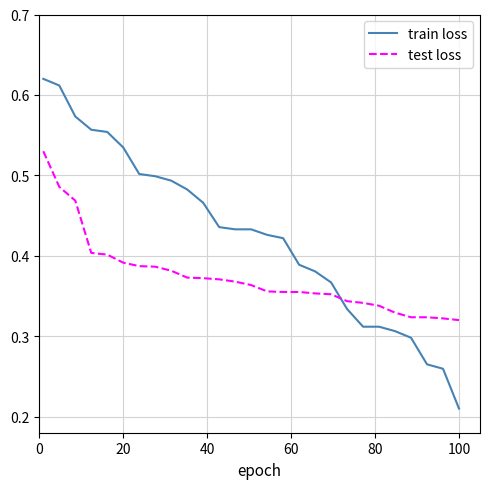

Which series has the largest total across all categories?

train loss